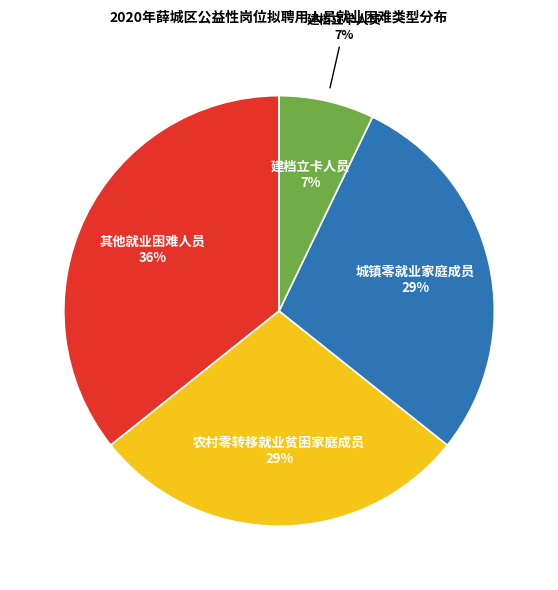

Is 城镇零就业家庭成员 the majority of the pie?

No